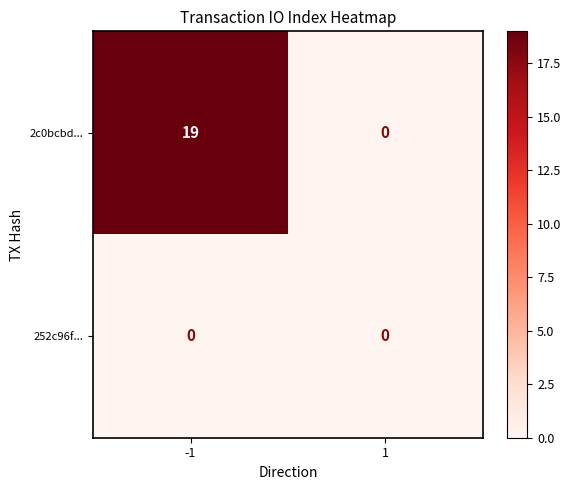

What is the difference between the 2c0bcbd... values at 1 and -1?

19